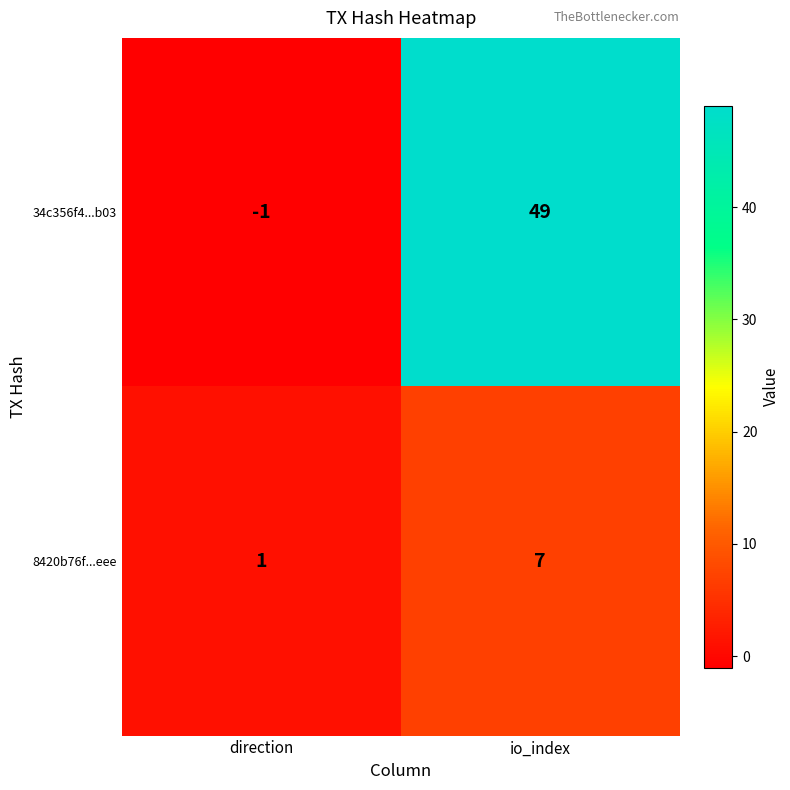

Reading right to left, extract all data points from this chart.

34c356f4...b03: 49	-1
8420b76f...eee: 7	1